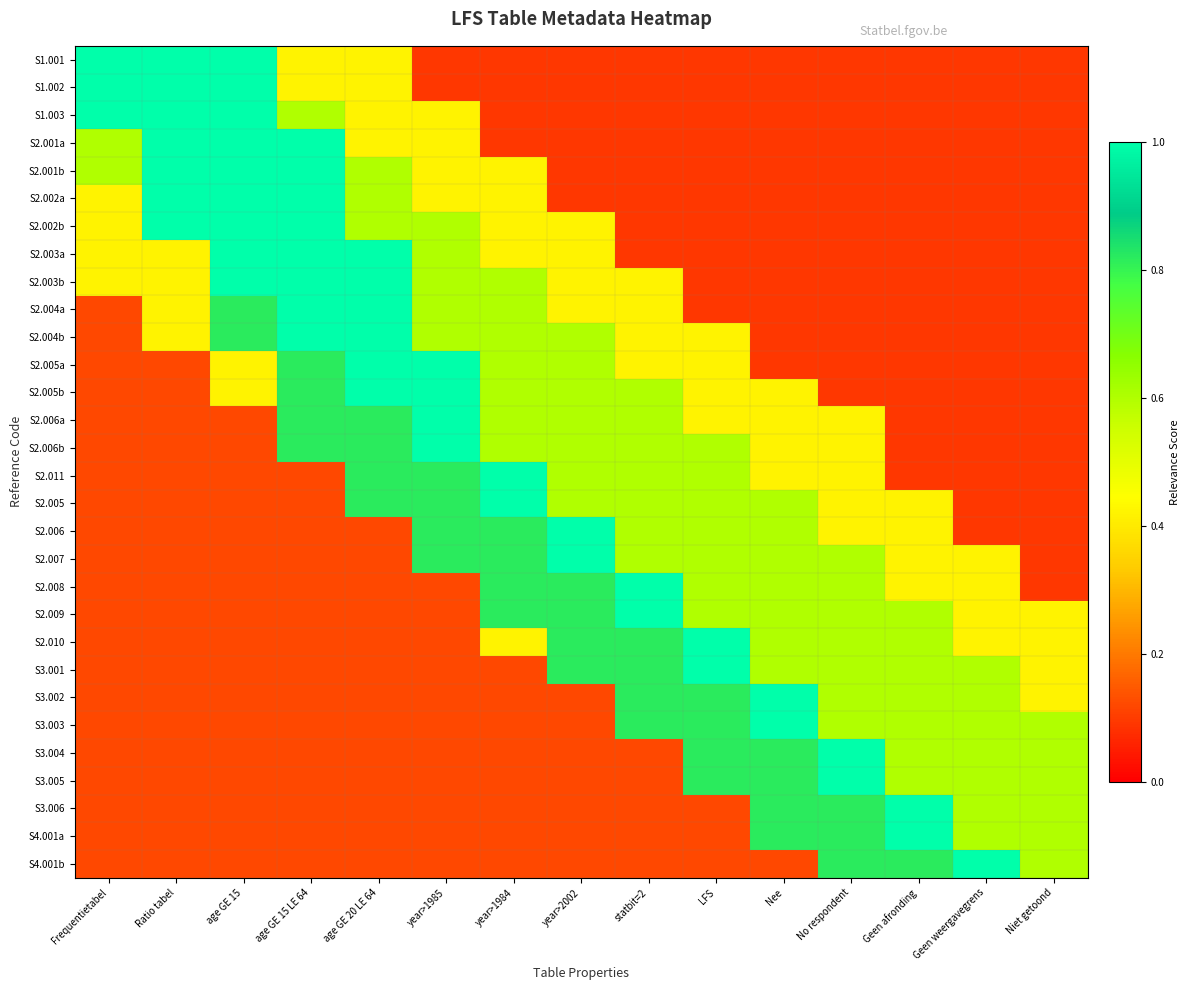

Rank the series at LFS from highest to lowest value.

S2.010, S3.001, S3.002, S3.003, S3.004, S3.005, S2.006b, S2.011, S2.005, S2.006, S2.007, S2.008, S2.009, S2.004b, S2.005a, S2.005b, S2.006a, S3.006, S4.001a, S4.001b, S1.001, S1.002, S1.003, S2.001a, S2.001b, S2.002a, S2.002b, S2.003a, S2.003b, S2.004a